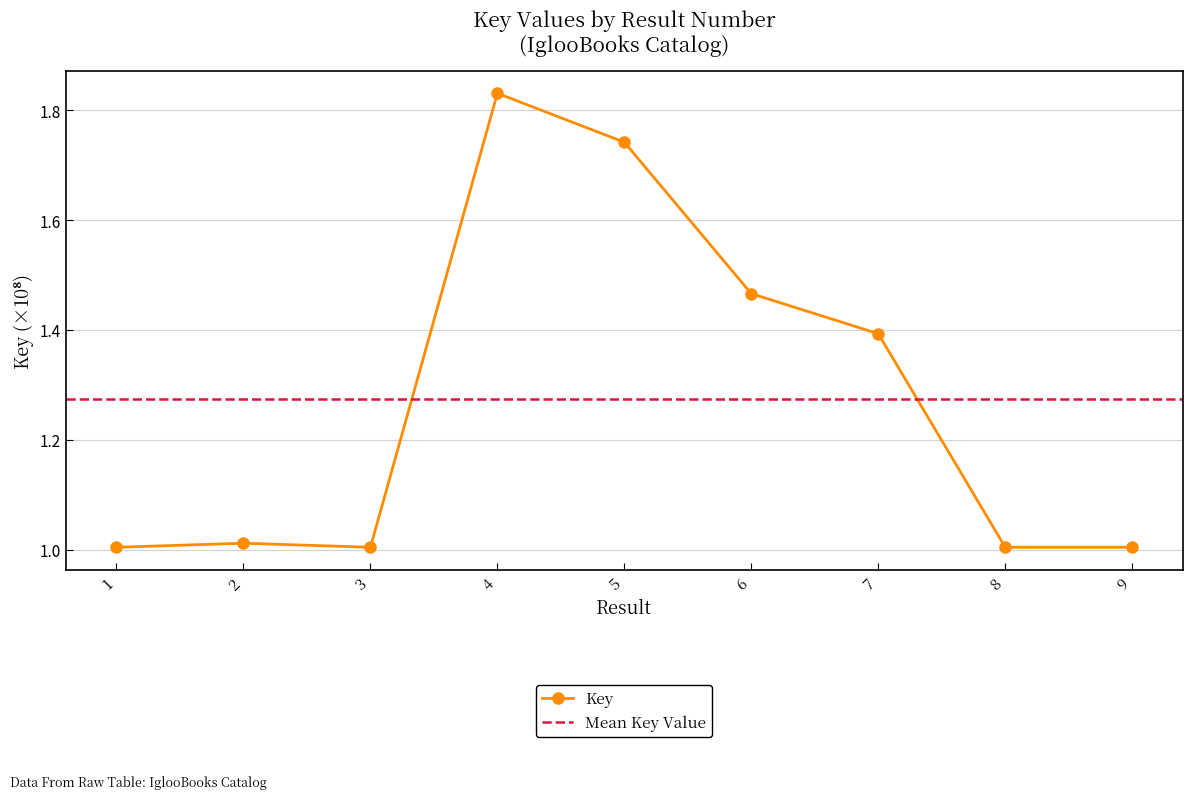

Is it true that the value at 7 is 87007125?

False